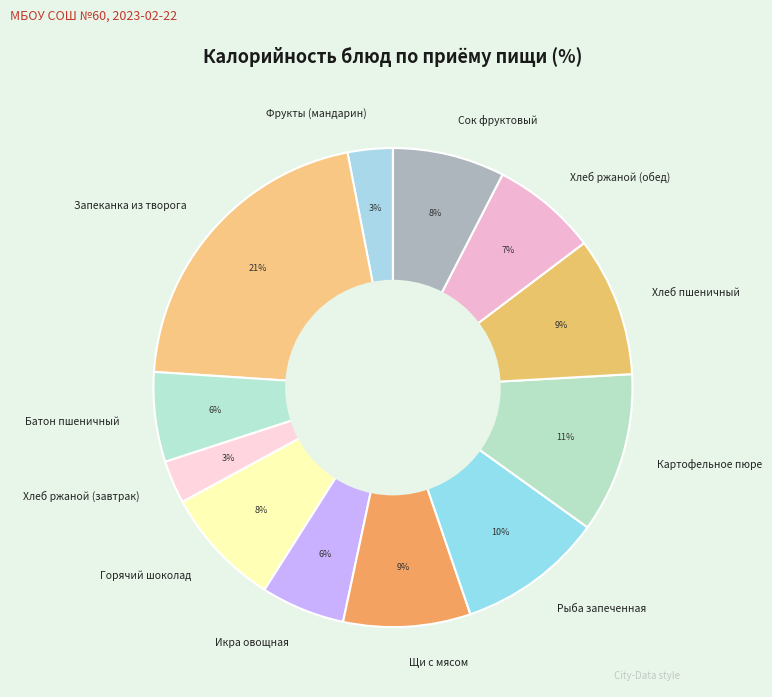

Between Картофельное пюре and Хлеб ржаной (завтрак), which is larger?

Картофельное пюре